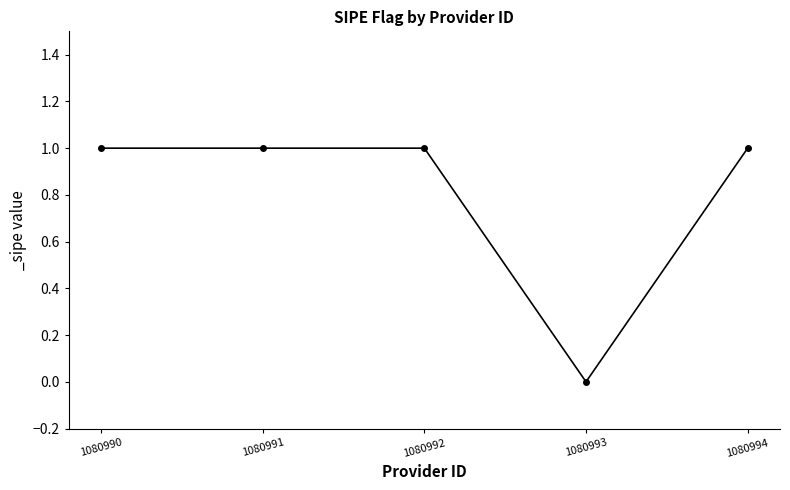

What is the sum of the values at 1080994 and 1080991?

2